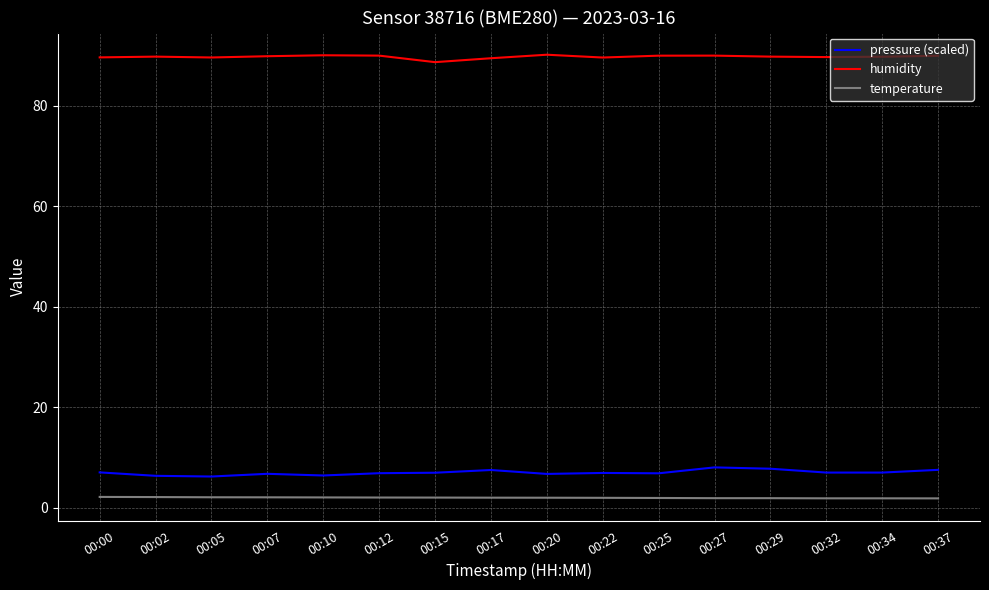

What are all the series names shown in the legend?

pressure (scaled), humidity, temperature